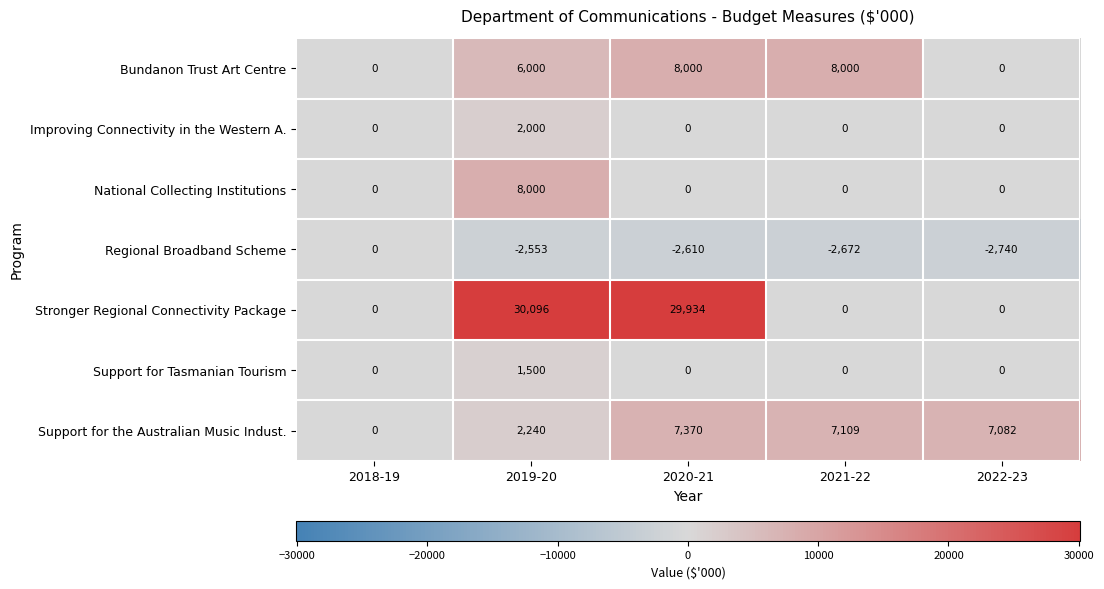

What is the difference between the Support for Tasmanian Tourism values at 2019-20 and 2018-19?

1500